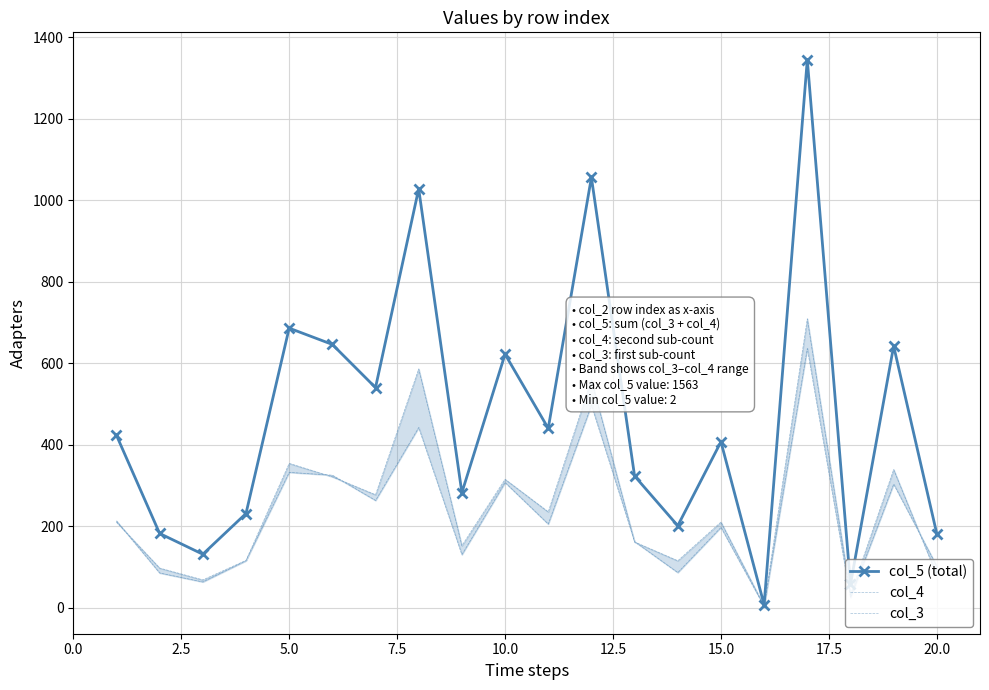

True or false: col_5 (total) has more than 1 interior local peaks.

True